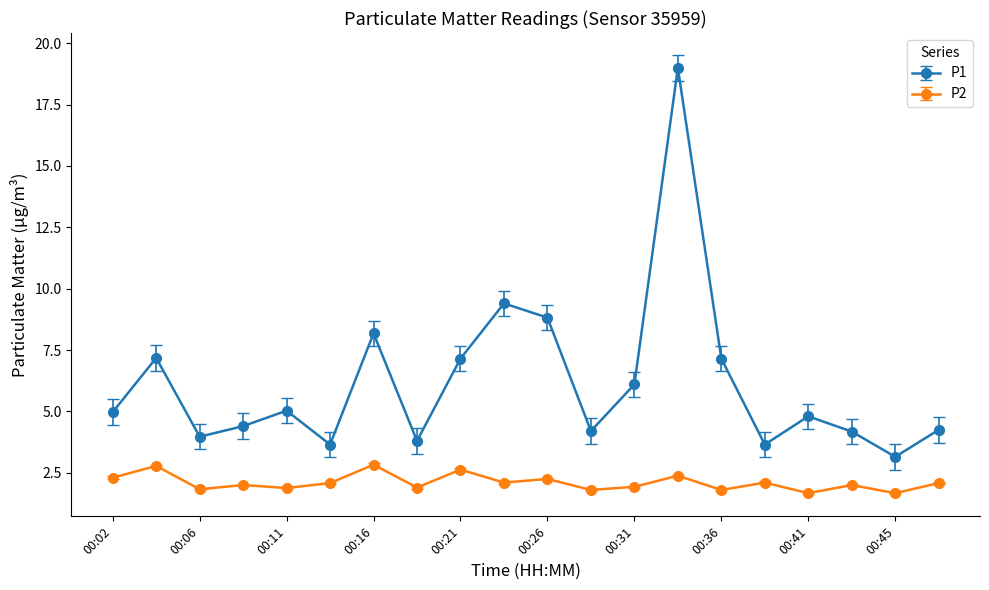

Which series has the largest total across all categories?

P1